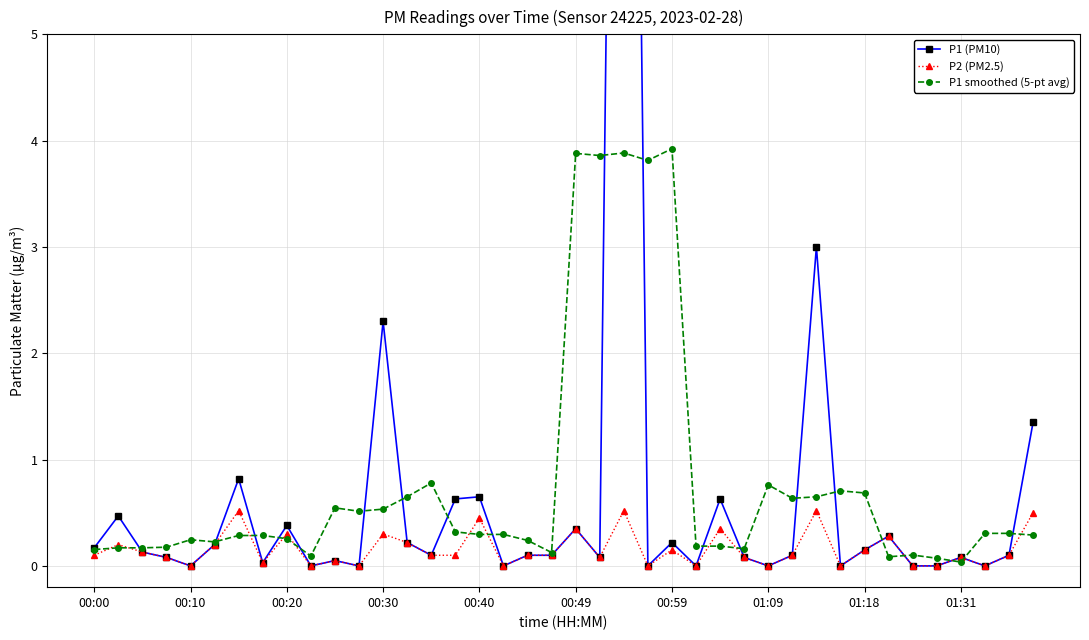

What is the difference between the highest and lowest values at 31?

0.7